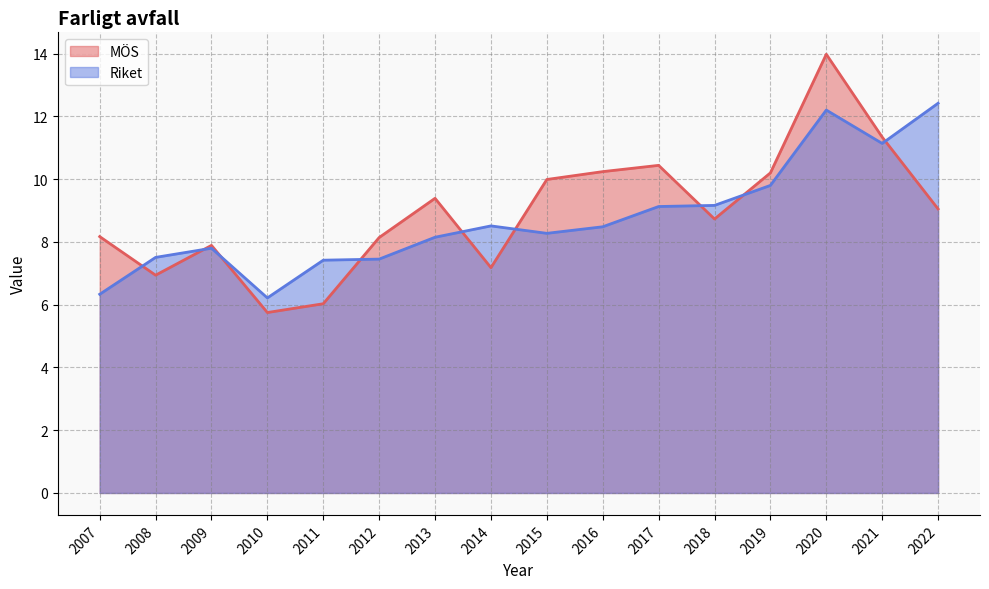

What is the spread (max minus min) of values at 2018?

0.4